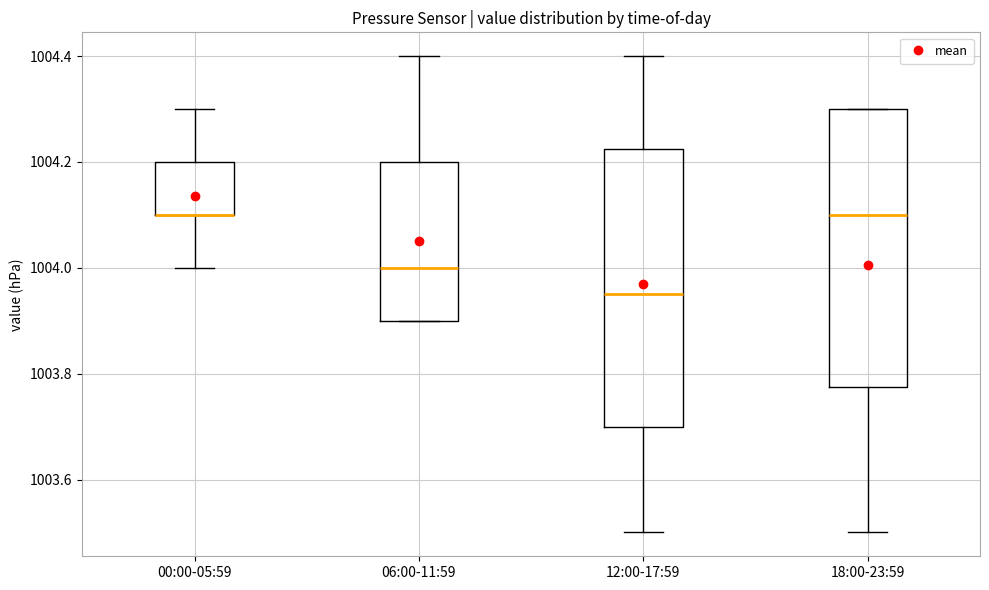

Reading left to right, transcribe this box plot: for each box, give where its median line is, the range the box spans, and where its two whiskers end, as read against the y-axis. The values are not printed on the chart, so give them approximately, as read against the axis.

00:00-05:59: median 1004.10 (drawn on the box's lower edge), box 1004.10 to 1004.20, whiskers 1004.00 to 1004.30
06:00-11:59: median 1004.00, box 1003.90 to 1004.20, whiskers 1003.90 to 1004.40
12:00-17:59: median 1003.96, box 1003.70 to 1004.22, whiskers 1003.50 to 1004.40
18:00-23:59: median 1004.10, box 1003.78 to 1004.30, whiskers 1003.50 to 1004.30